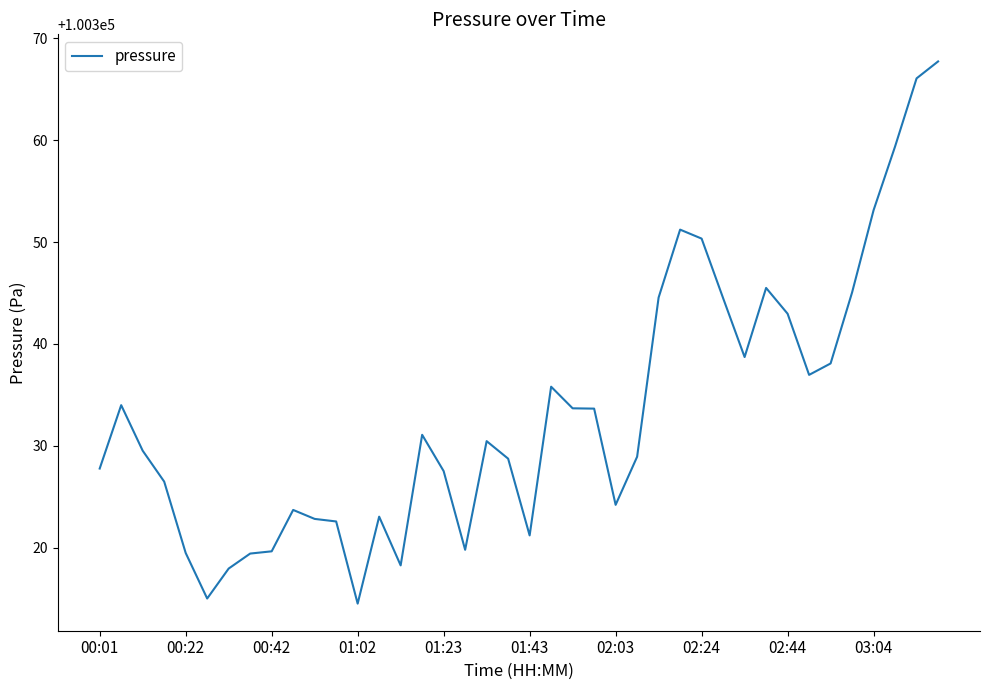

What is the minimum value shown in the chart?

100314.5